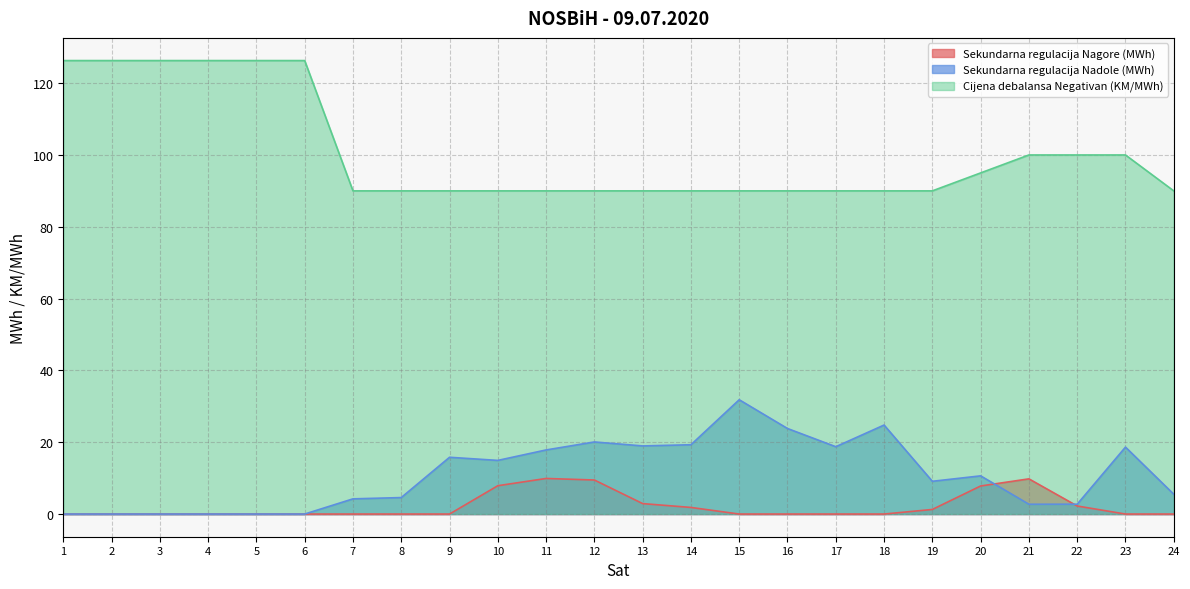

At how many categories does at least one series exceed 108?

6